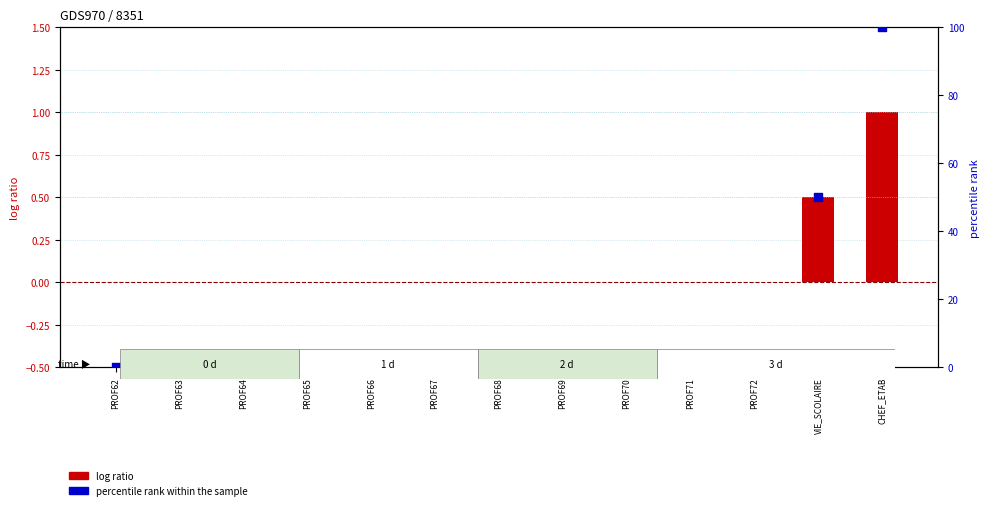

Which series contains the lowest Y value?

log ratio